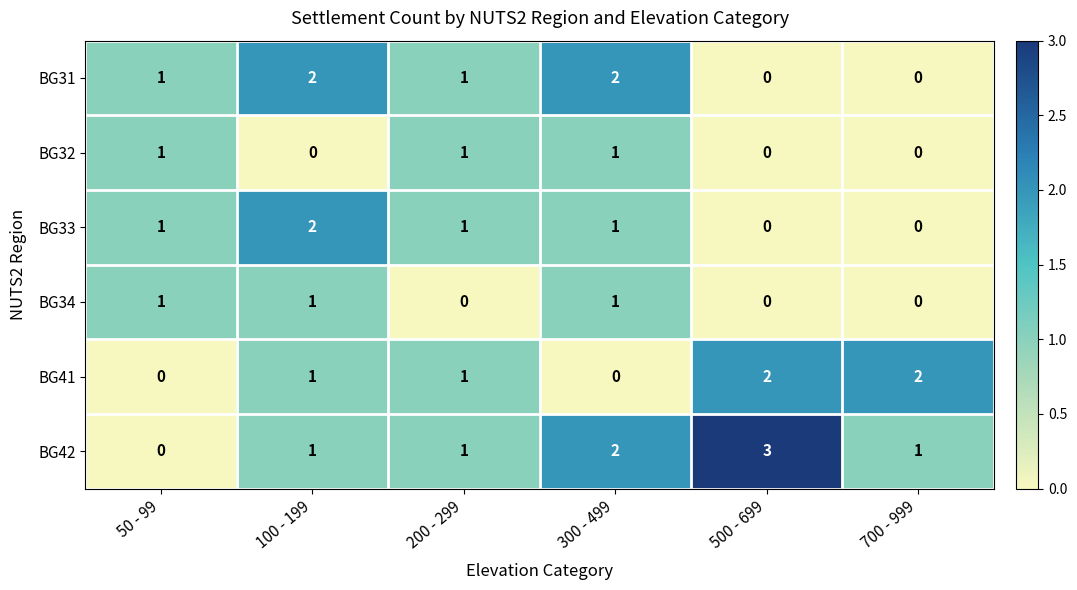

Which category has the highest value across all series?

500 - 699